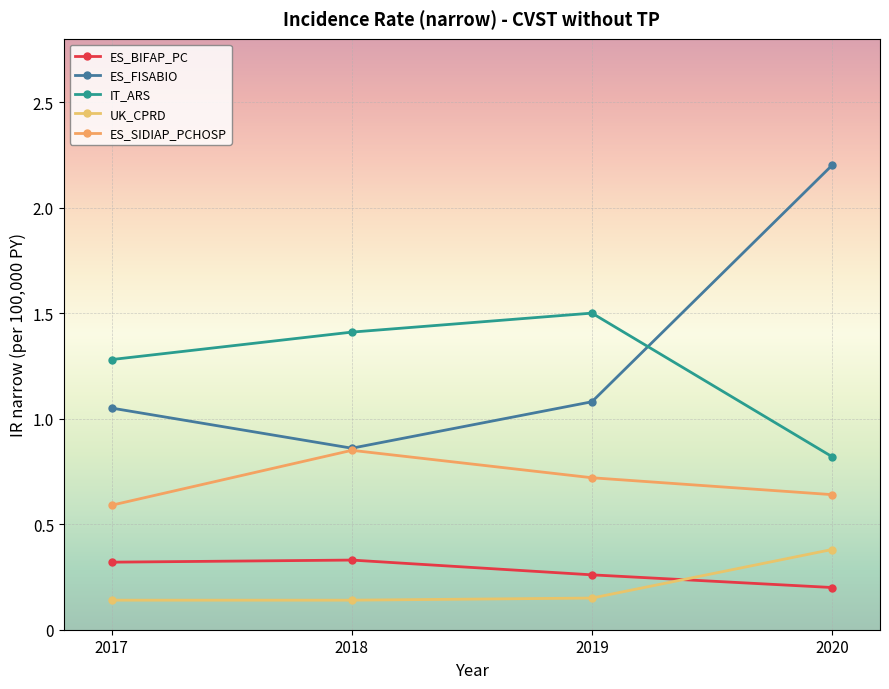

True or false: UK_CPRD and ES_SIDIAP_PCHOSP cross at least once.

False